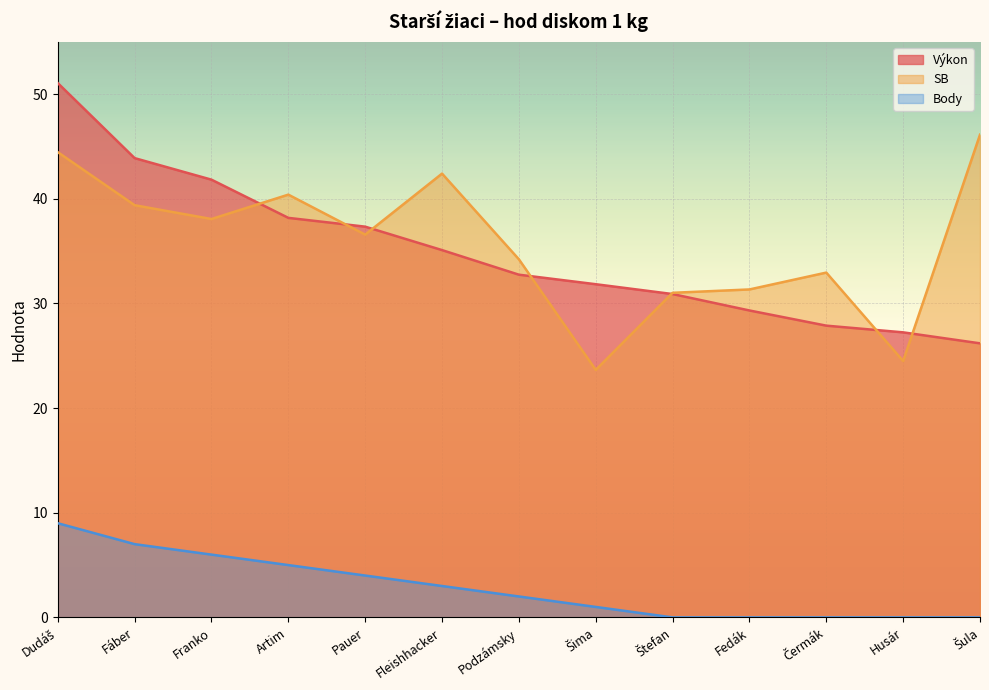

How many lines are shown in the chart?

3